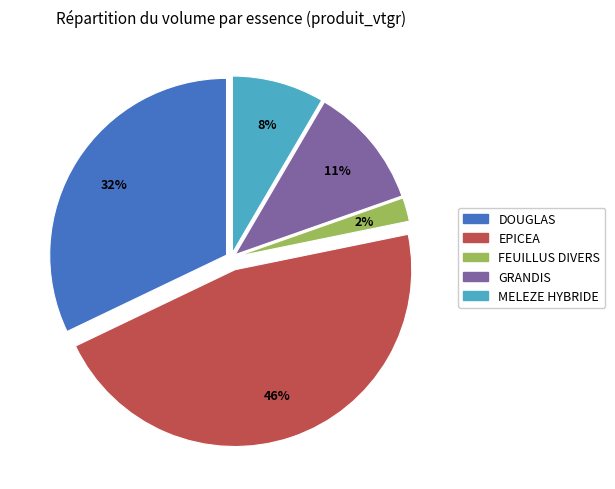

Does DOUGLAS represent more than half of the total?

No